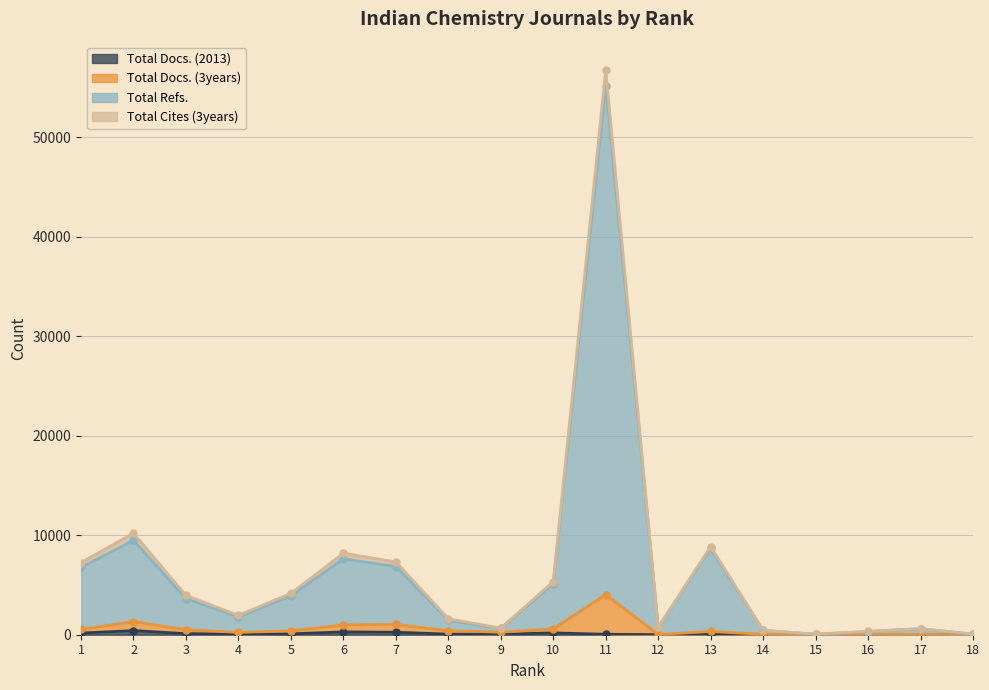

Rank the categories by Total Docs. (3years) value from highest to lowest.

11, 2, 7, 6, 10, 1, 3, 8, 5, 13, 9, 4, 16, 14, 17, 12, 15, 18